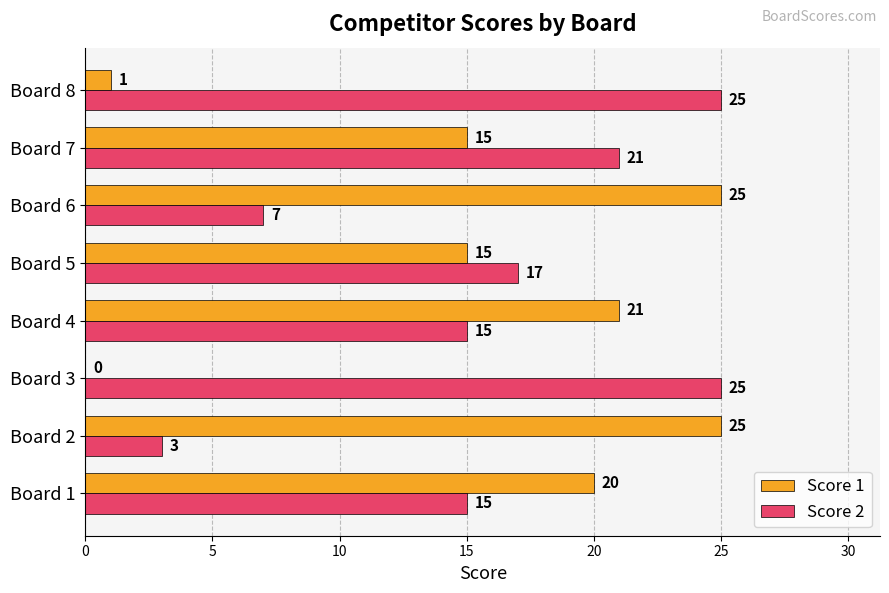

The Score 1 series shows 0 at Board 3. True or false?

True